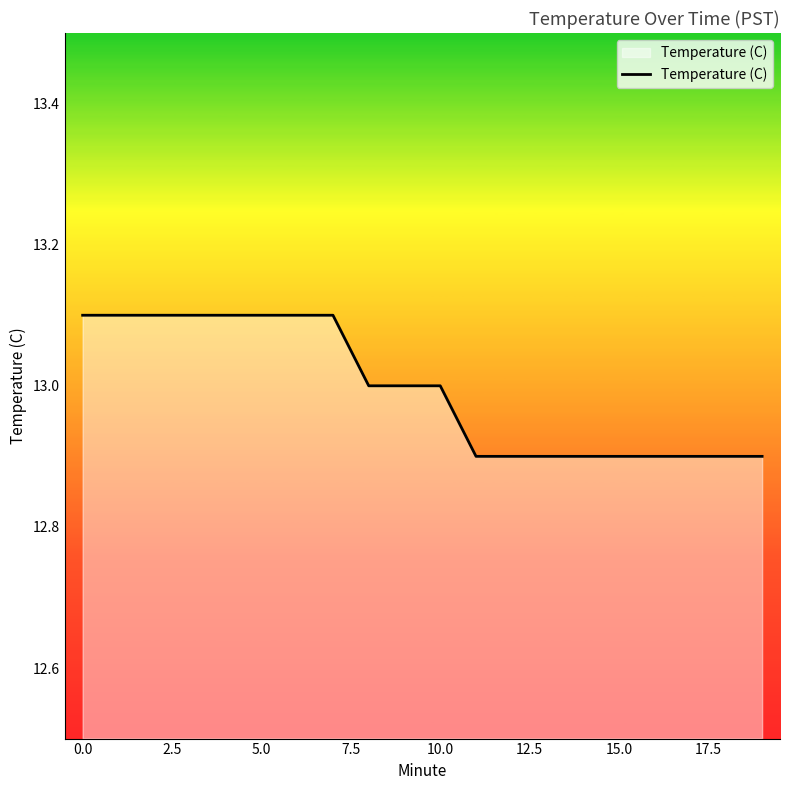

What is the maximum value shown in the chart?

13.1